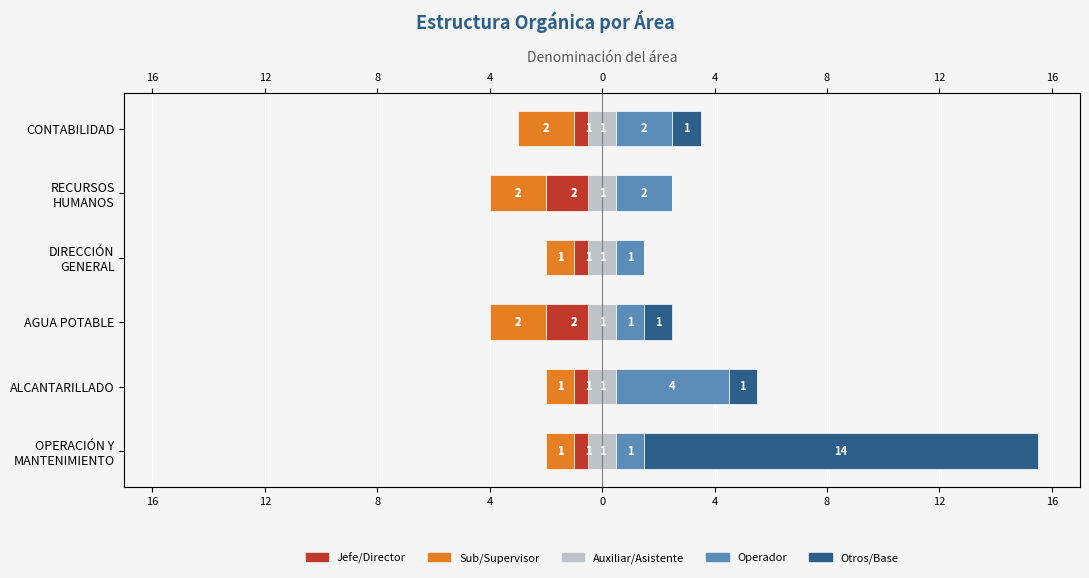

Between 12 and 8, which series saw the biggest shift?

Operador